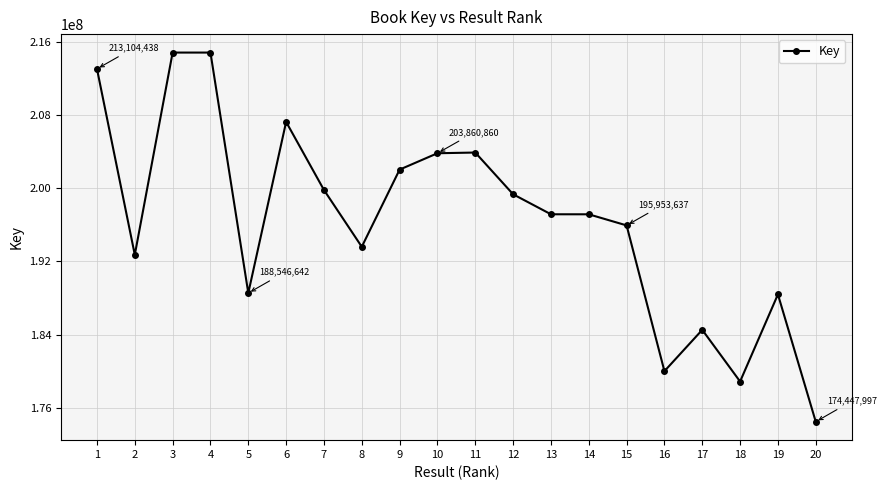

What is the minimum value shown in the chart?

174447997